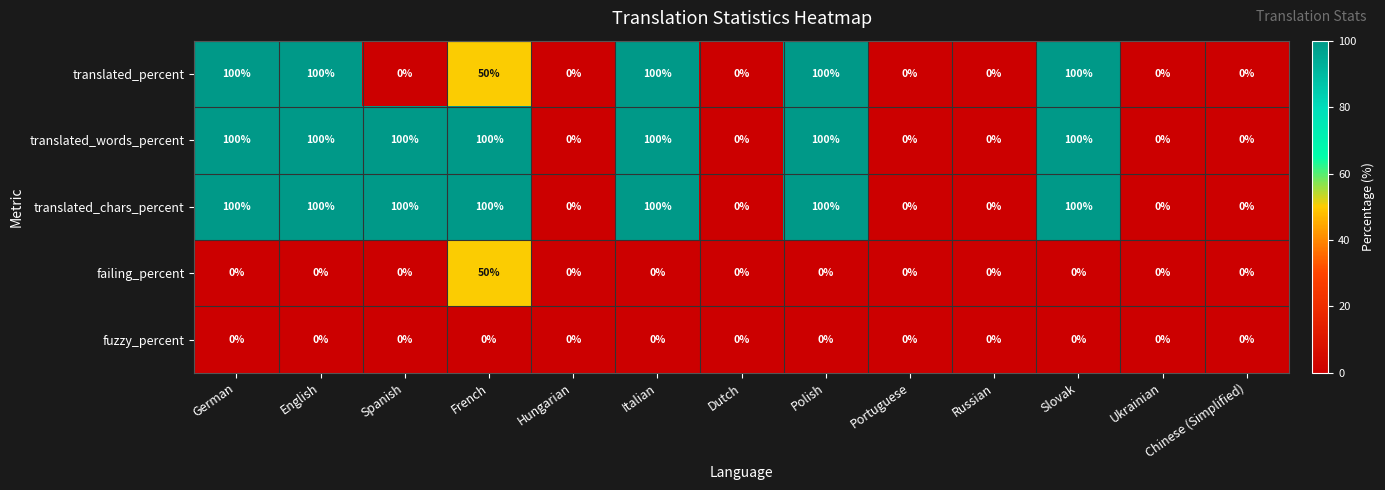

What is the total value across all series at English?

300